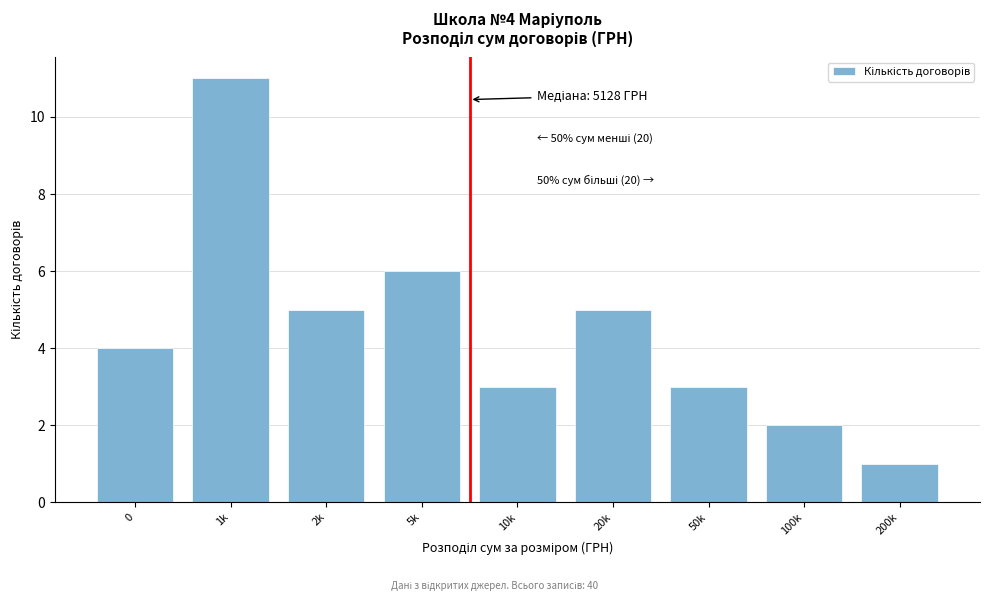

Reading right to left, extract all data points from this chart.

1	2	3	5	3	6	5	11	4